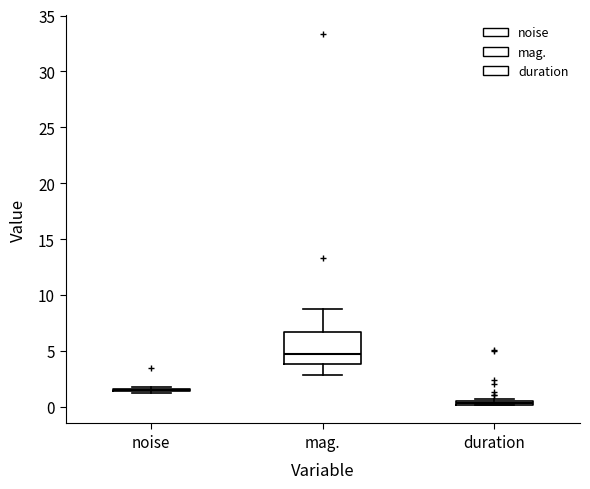

Comparing the boxes themselves (not the whiskers), which one is the tallest?

mag.